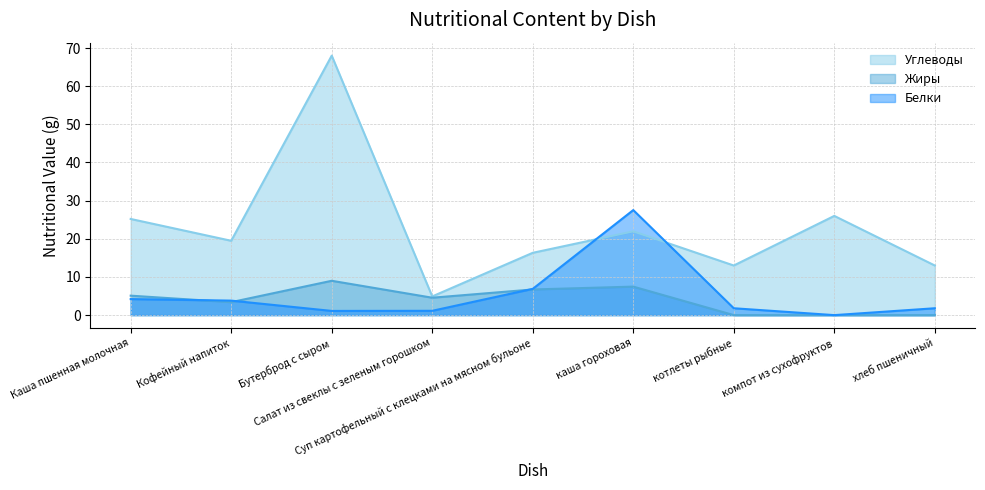

Which series changed the most between Каша пшенная молочная and каша гороховая?

Белки